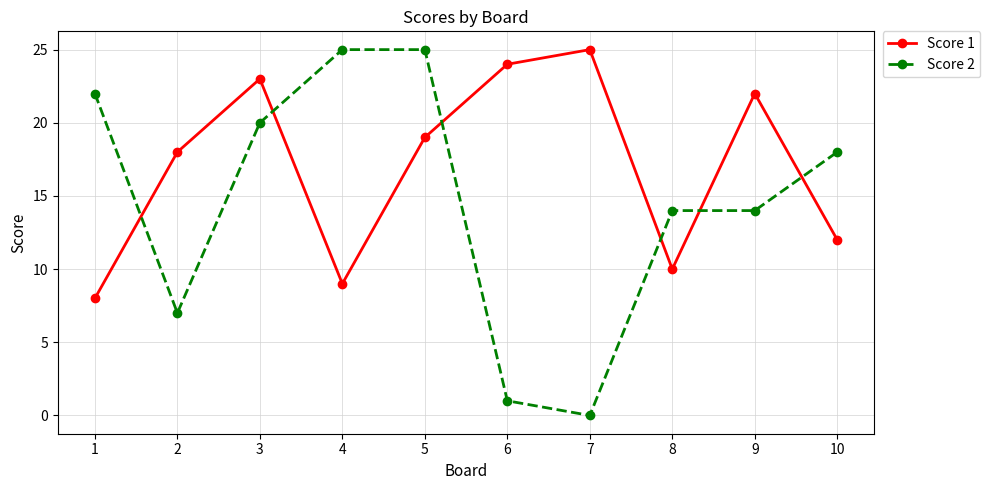

Reading left to right, transcribe all the data shown in this chart.

Score 1: 8	18	23	9	19	24	25	10	22	12
Score 2: 22	7	20	25	25	1	0	14	14	18